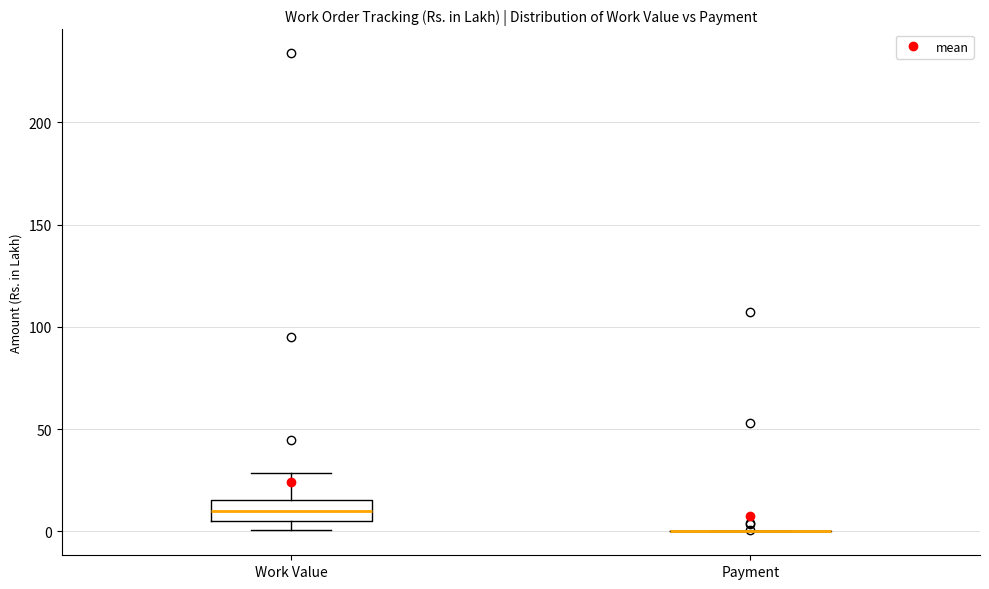

Reading left to right, read every box against the y-axis: the position of its median line, the range the box covers, and the ends of its whiskers. The values are not printed on the chart, so give them approximately, as read against the axis.

Work Value: median 10, box 5 to 15, whiskers 0 to 30
Payment: box collapsed to a line at 0, whiskers 0 to 0